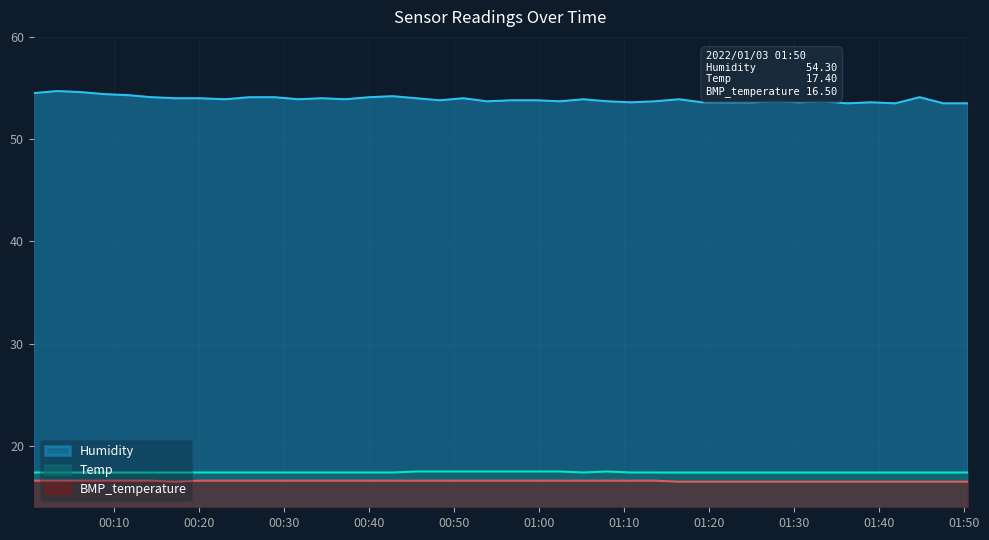

How many categories are shown in the chart?

40